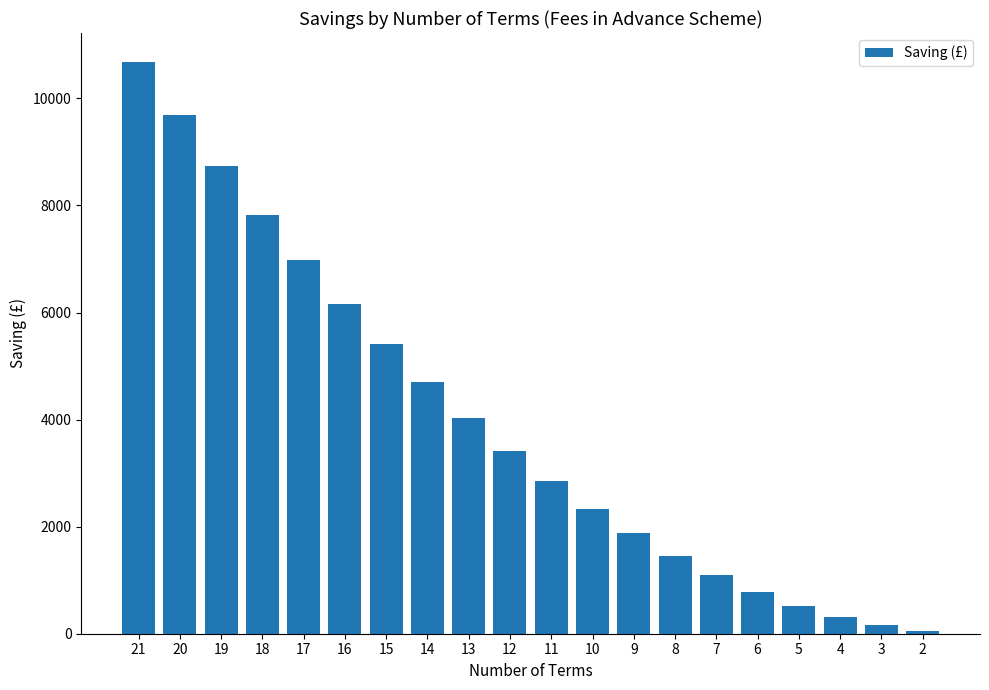

What is the change in value from 18 to 9?

-5955.8